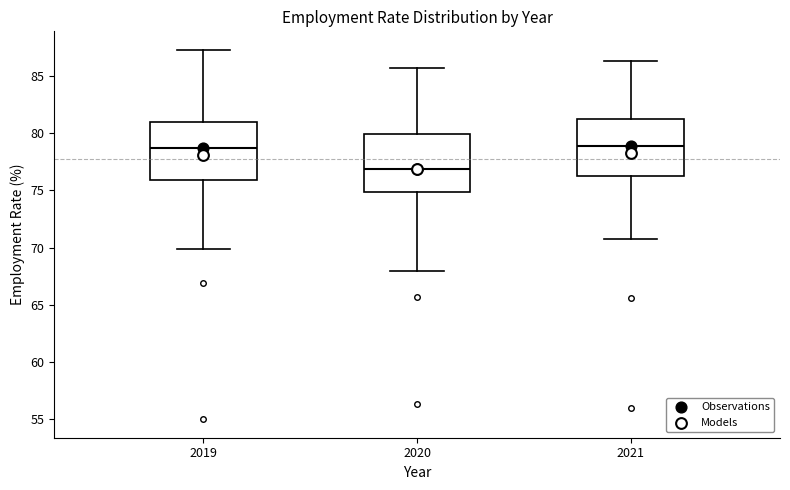

Where does the upper whisker of the box at x = 2019 end on the y-axis? The values are not printed on the chart, so give them approximately, as read against the axis.

87.5